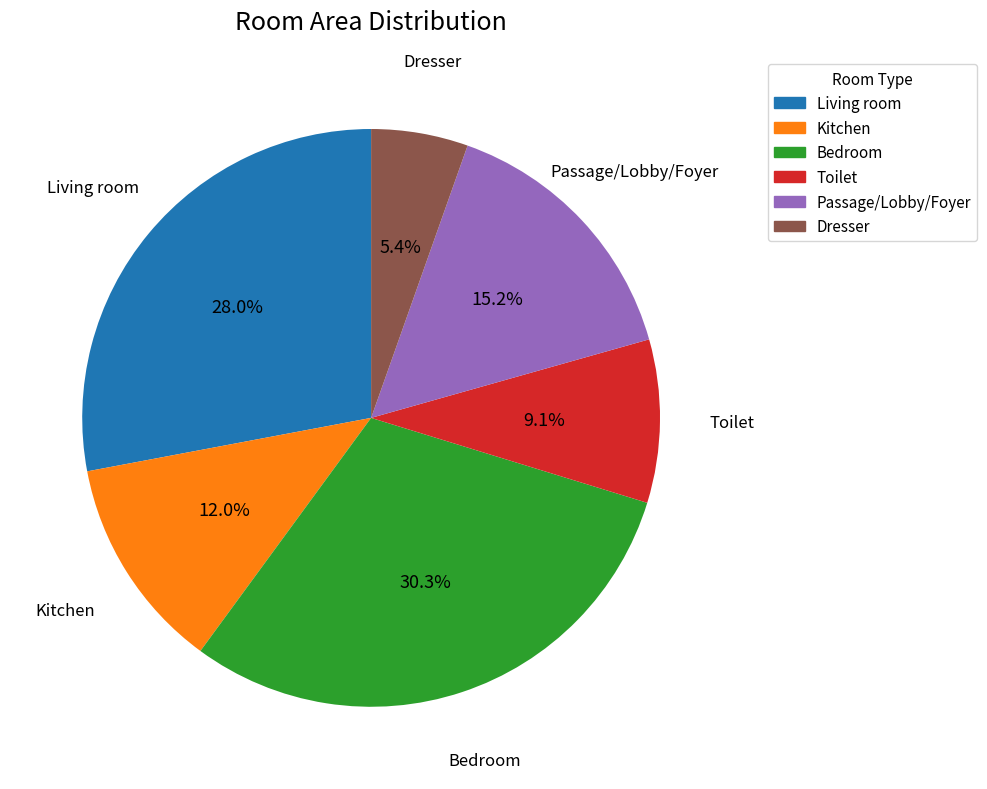

How many slices are in this pie chart?

6